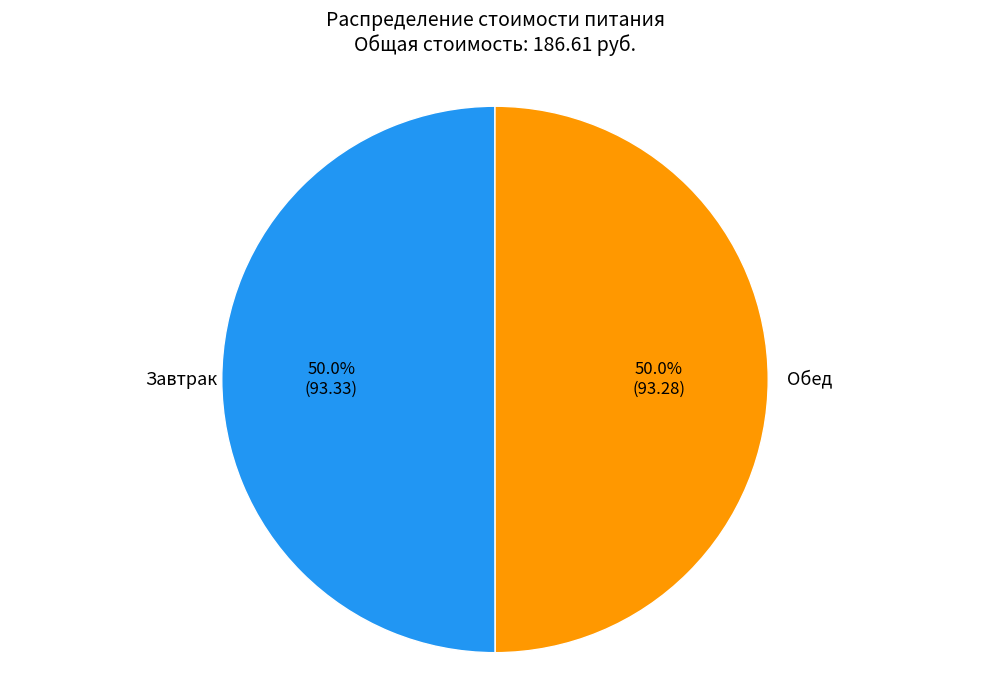

Count the number of slices in the pie.

2